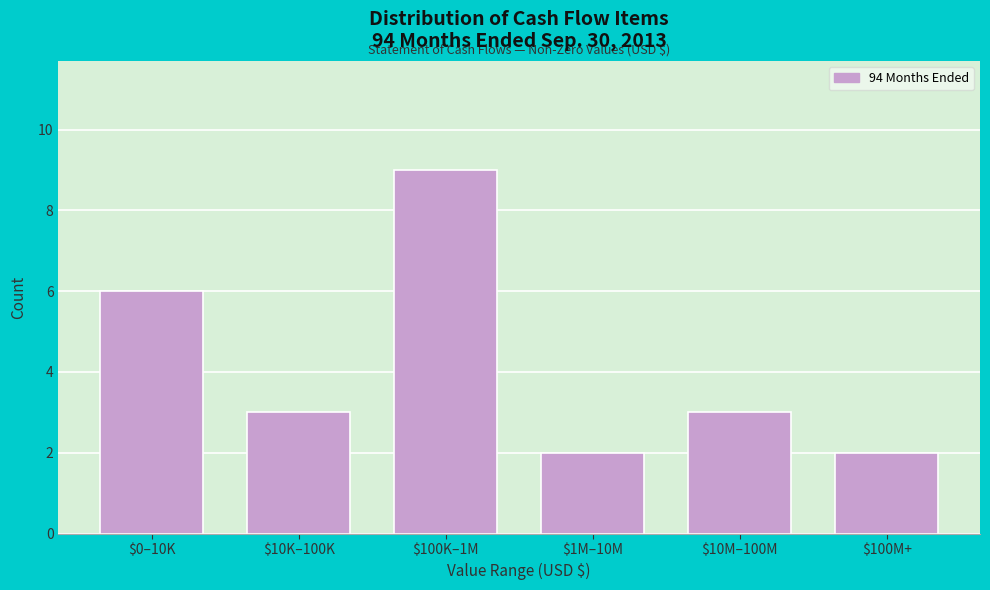

Reading right to left, transcribe all the data shown in this chart.

2	3	2	9	3	6